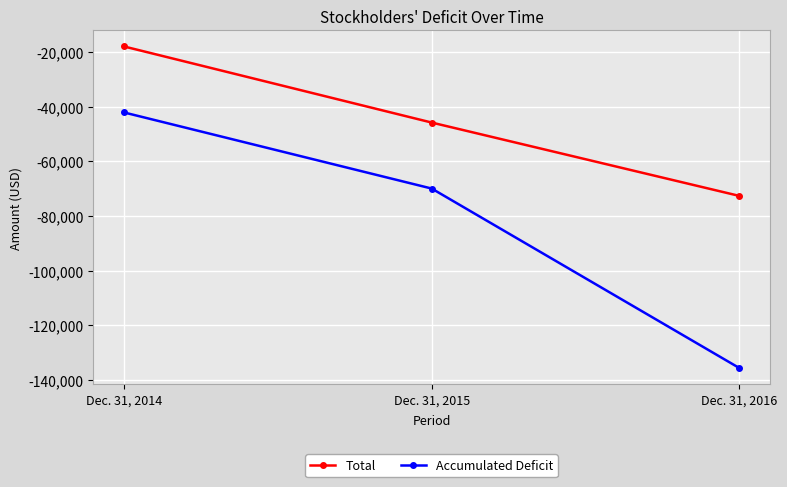

What is the value of the Accumulated Deficit point at the 1st from the left?

-42103